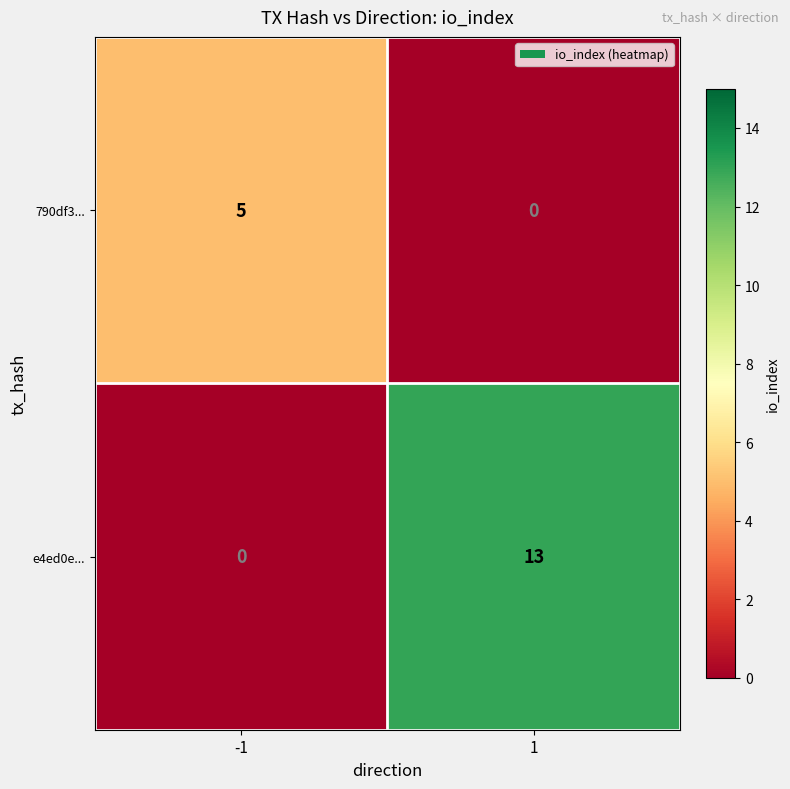

What is the sum of all 790df3... values?

5